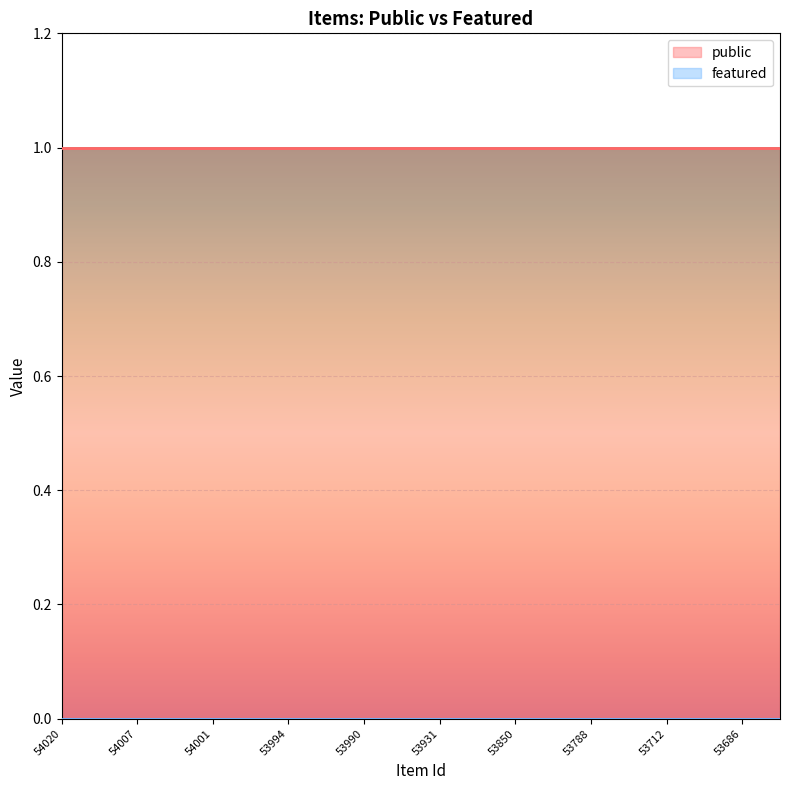

List the series in order of their peak value, highest first.

public, featured